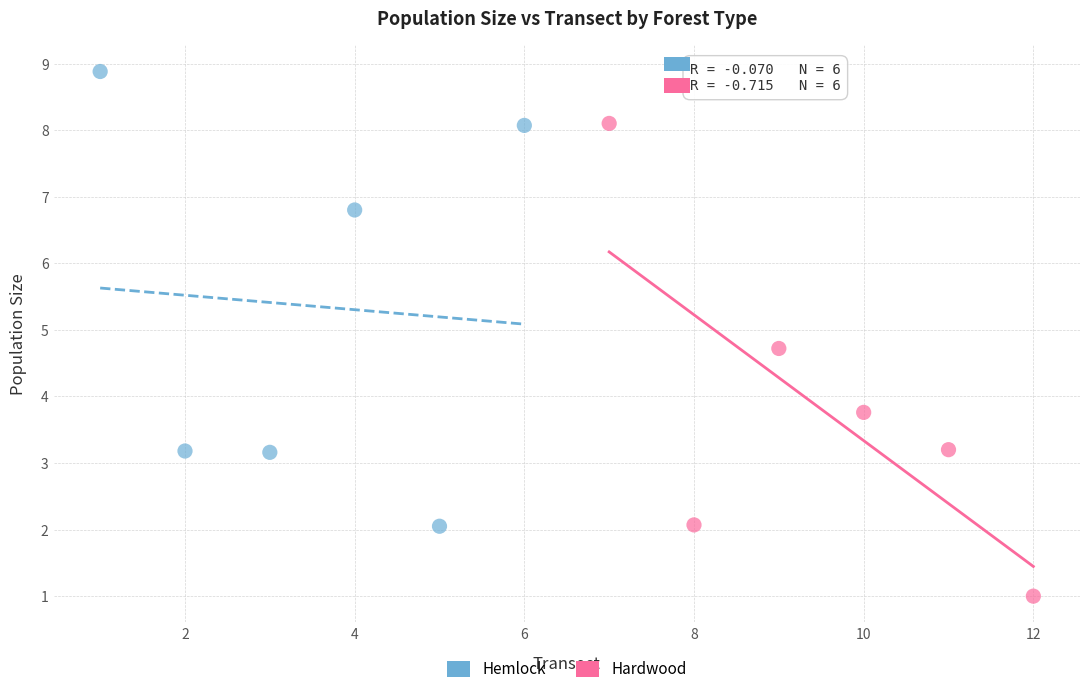

What are all the series names shown in the legend?

Hemlock, Hardwood